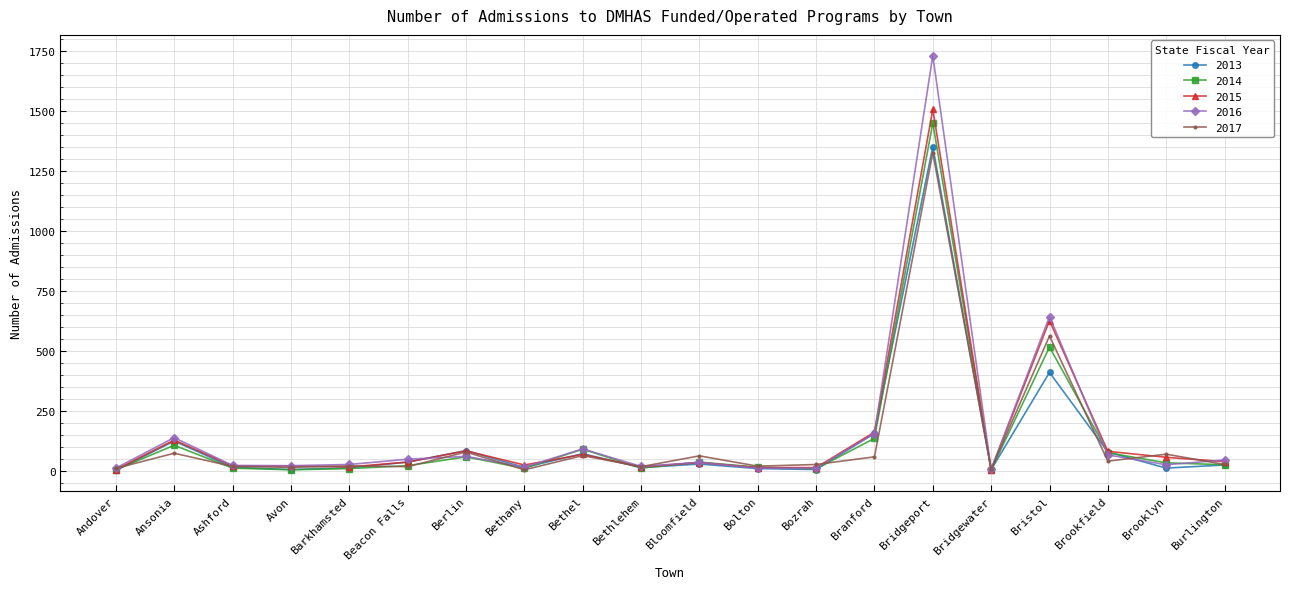

Which series has the widest spread of values?

2016